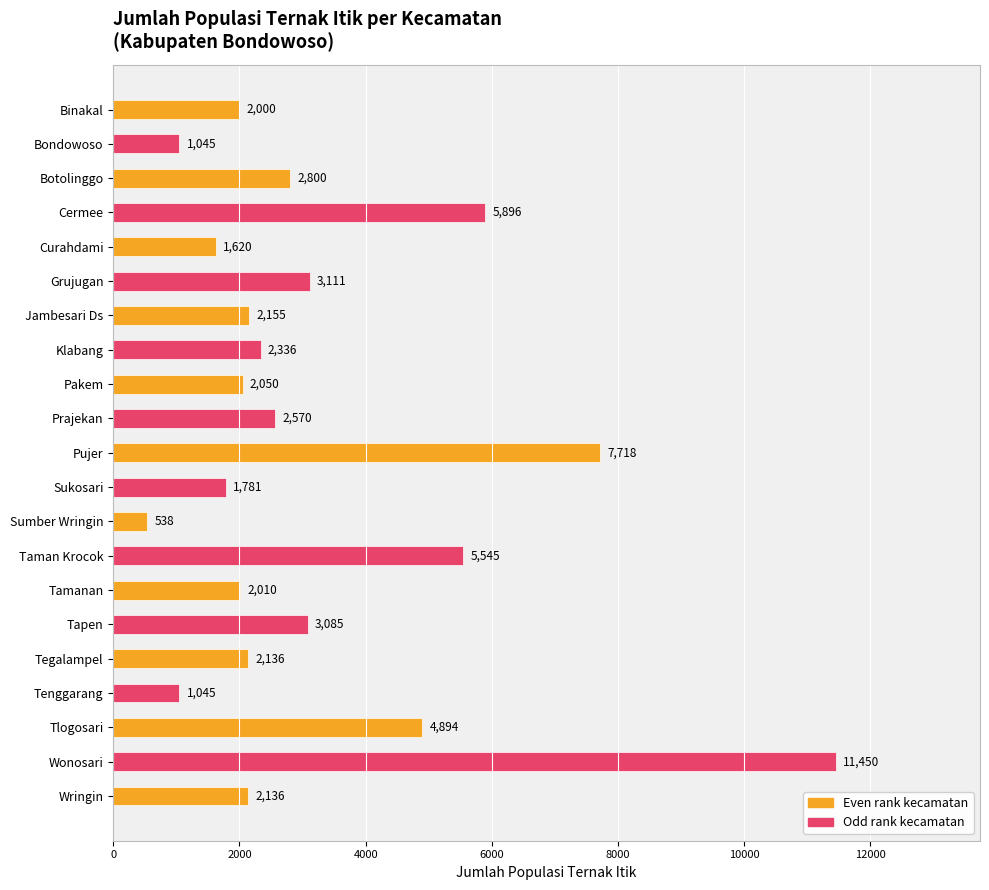

What is the difference between the maximum and minimum values?

10912